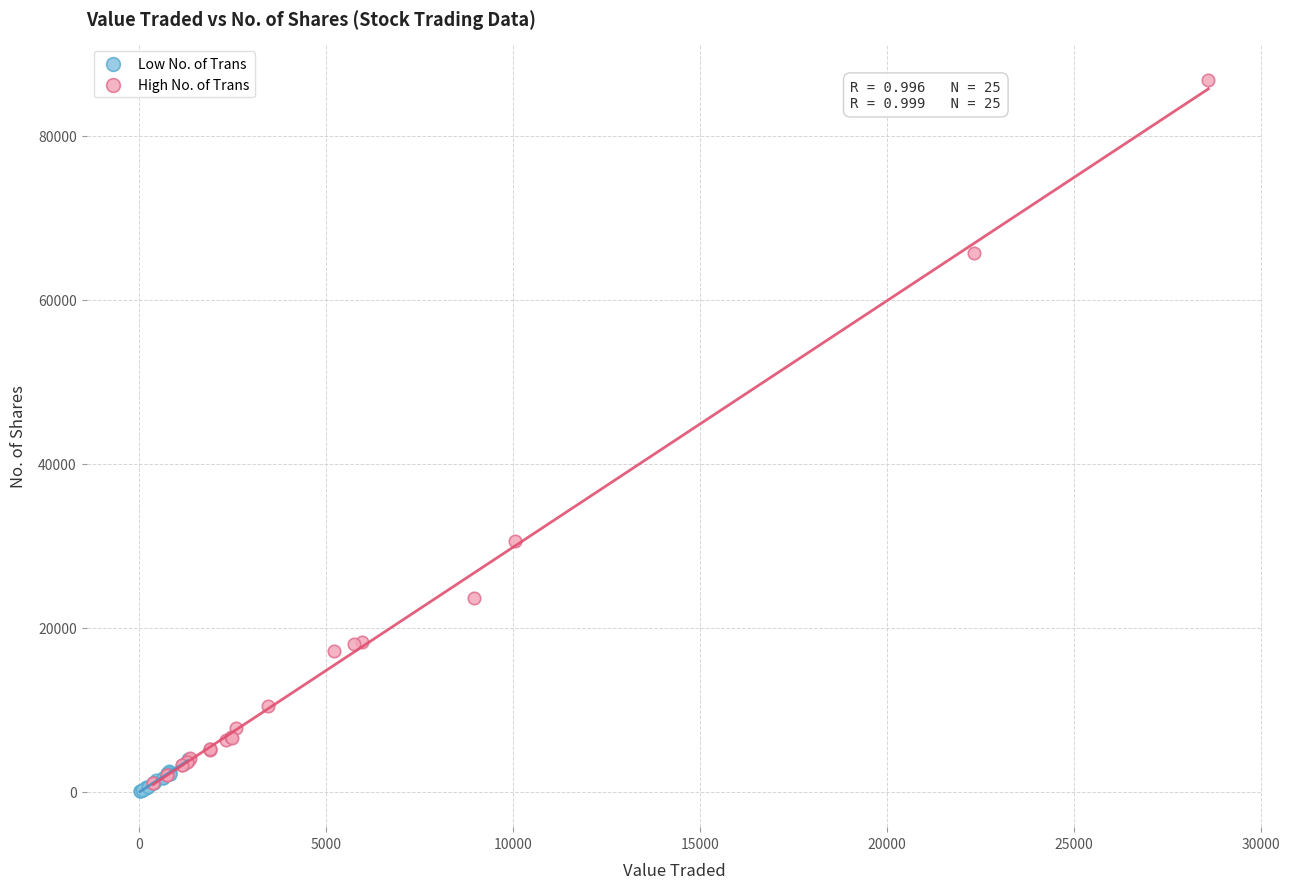

Which series reaches the minimum Y coordinate?

Low No. of Trans